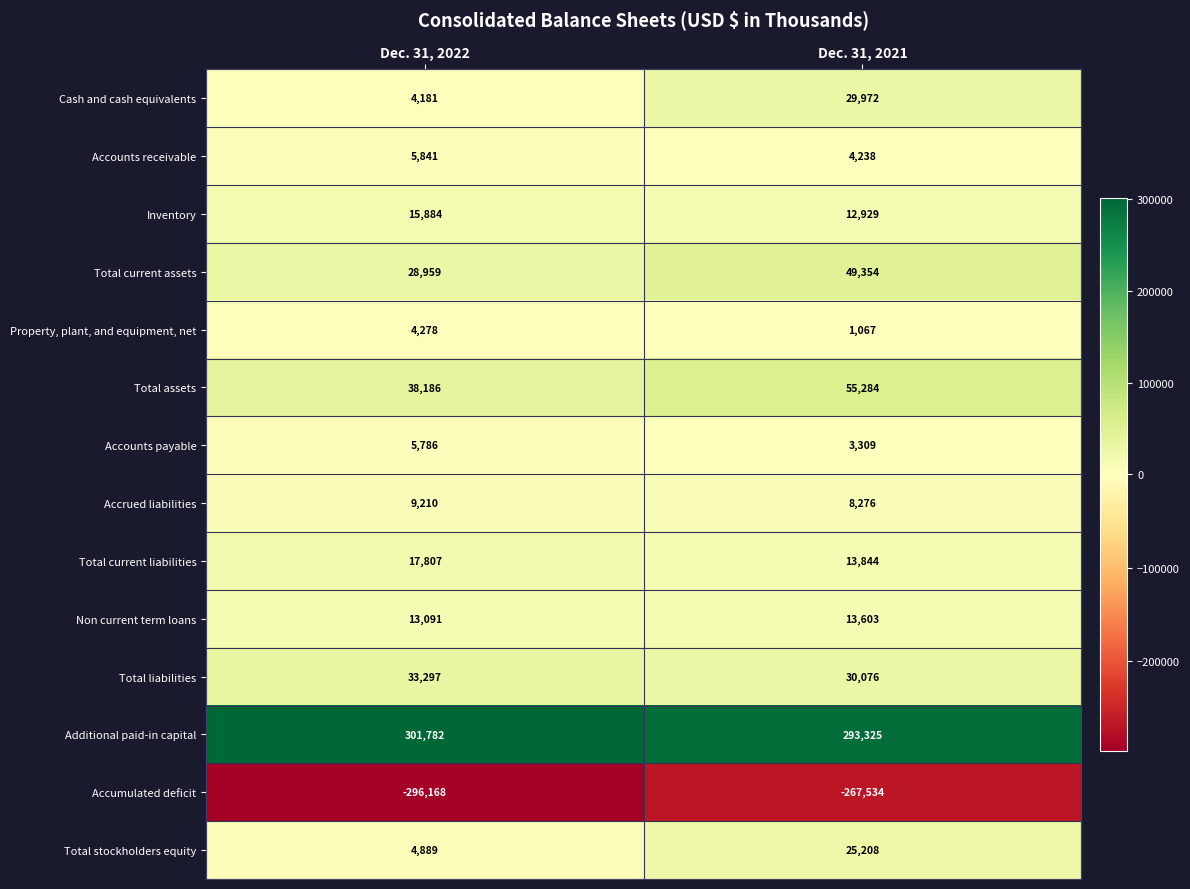

What is the difference between the Total liabilities values at Dec. 31, 2022 and Dec. 31, 2021?

3221